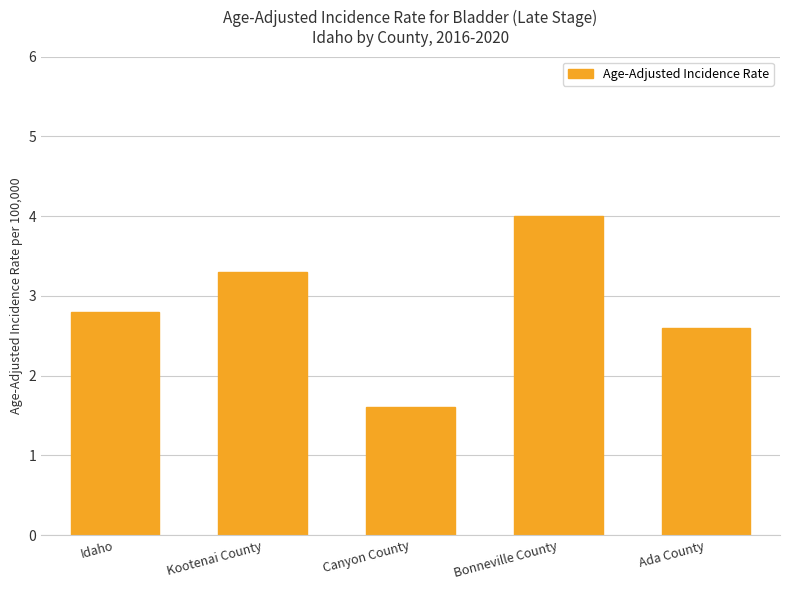

Rank the categories by value from highest to lowest.

Bonneville County, Kootenai County, Idaho, Ada County, Canyon County